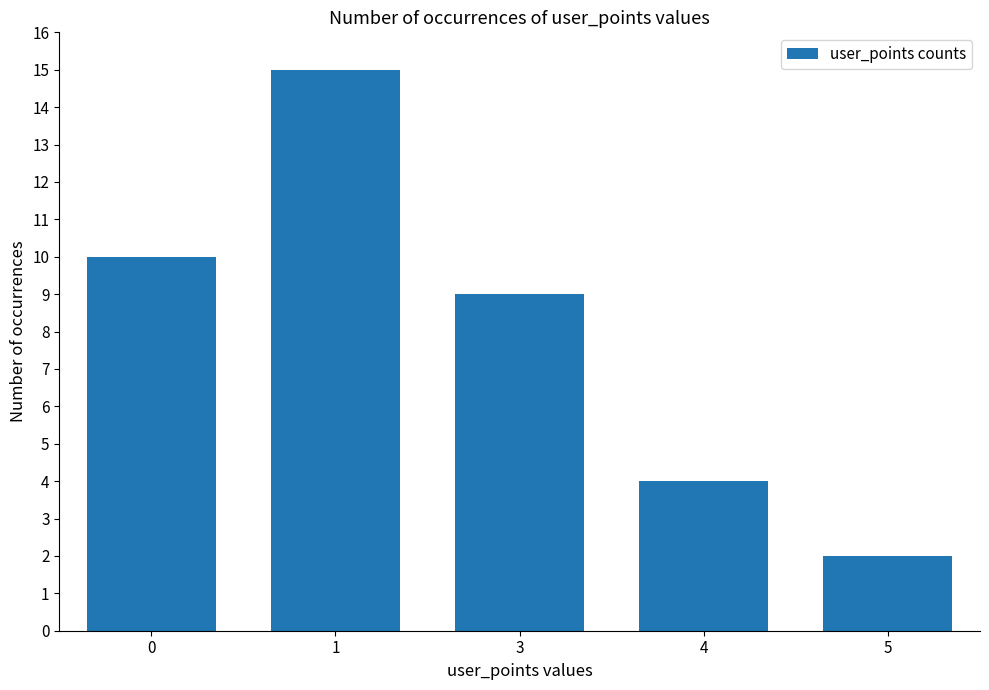

Rank the categories by value from lowest to highest.

5, 4, 3, 0, 1